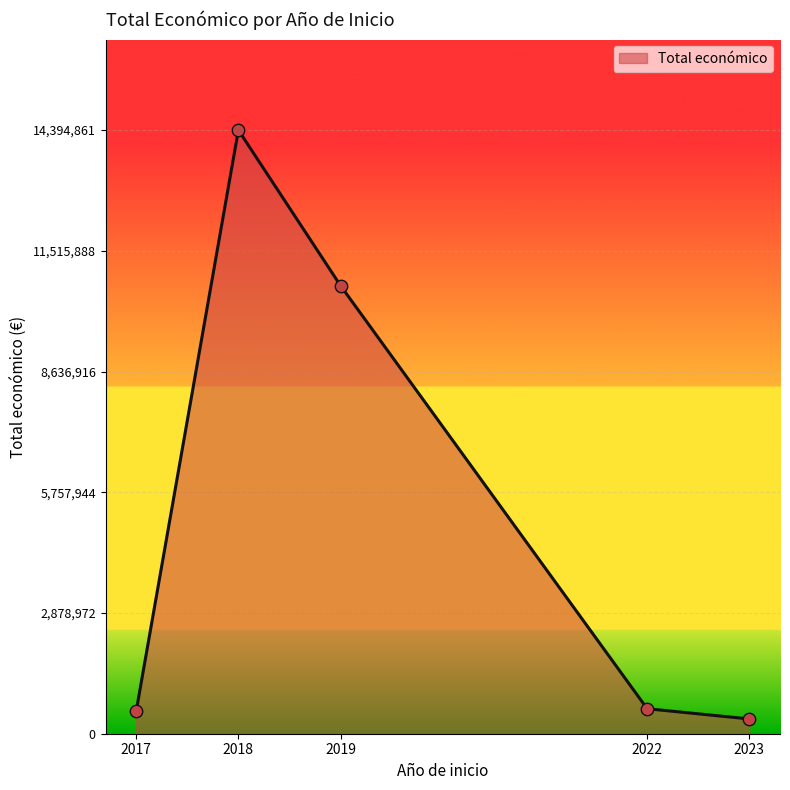

Which has a higher value, 2022 or 2018?

2018